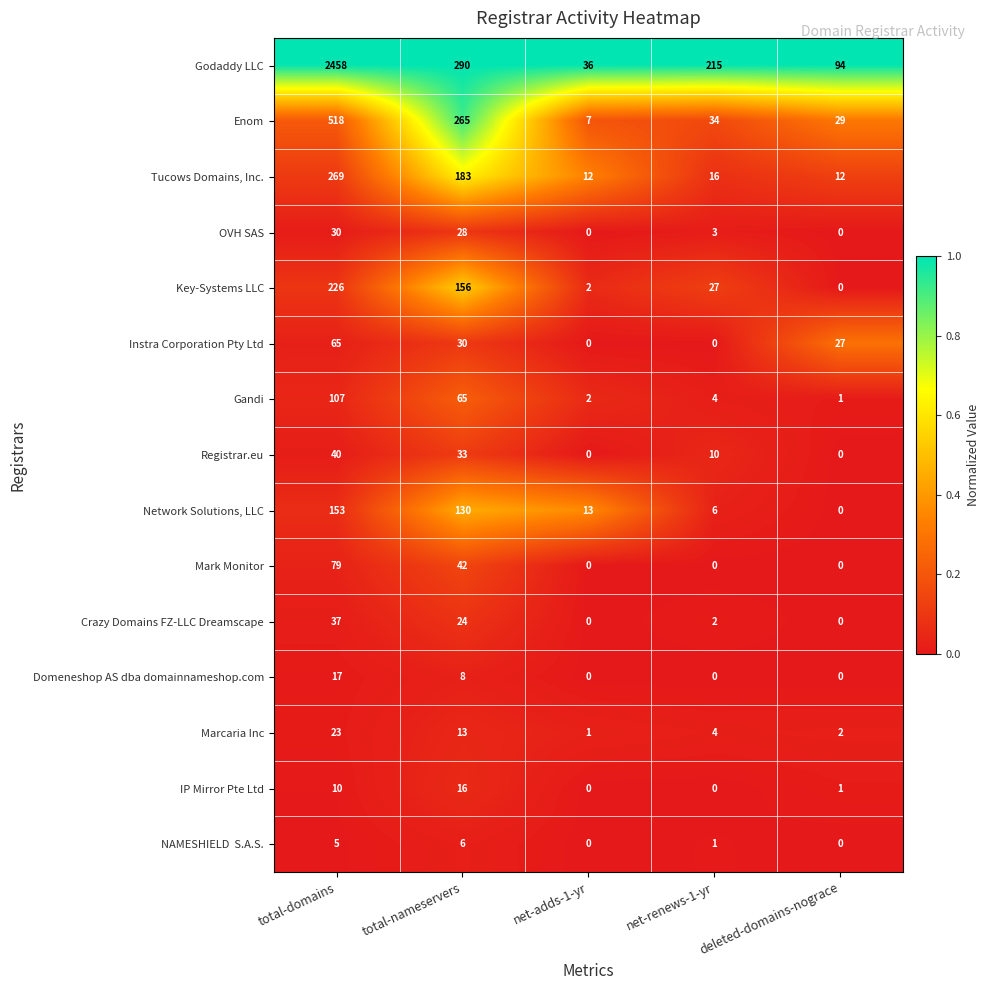

Where is Crazy Domains FZ-LLC Dreamscape nearest to the value 18?

total-nameservers